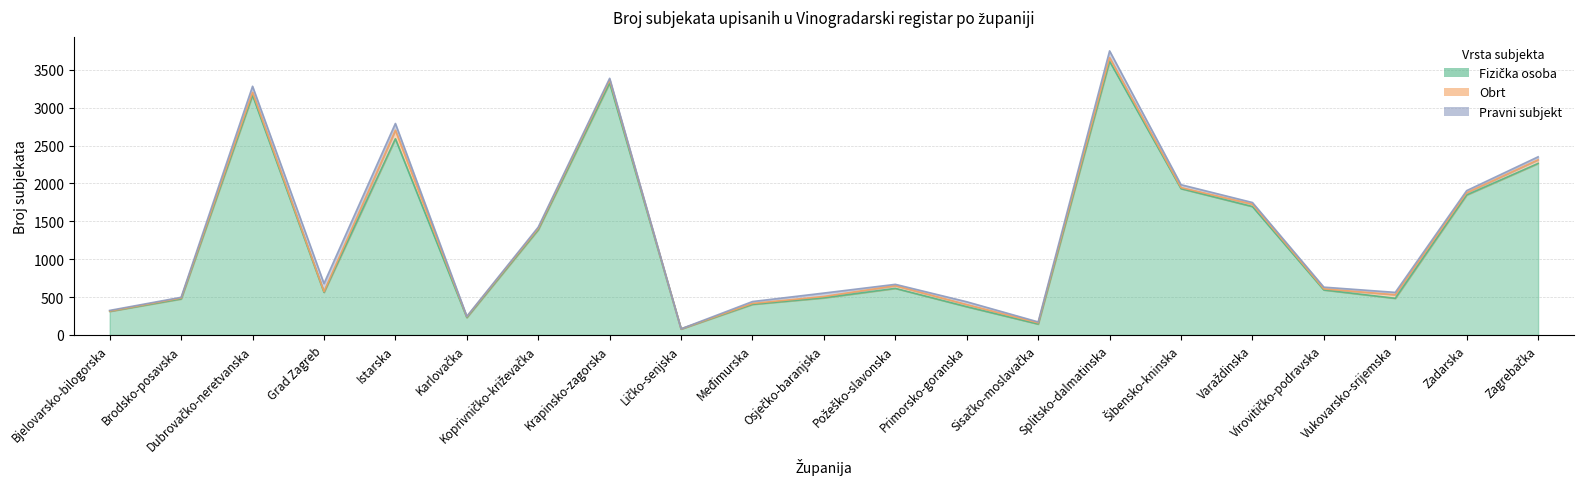

True or false: Pravni subjekt has a value of 53 at Primorsko-goranska.

False